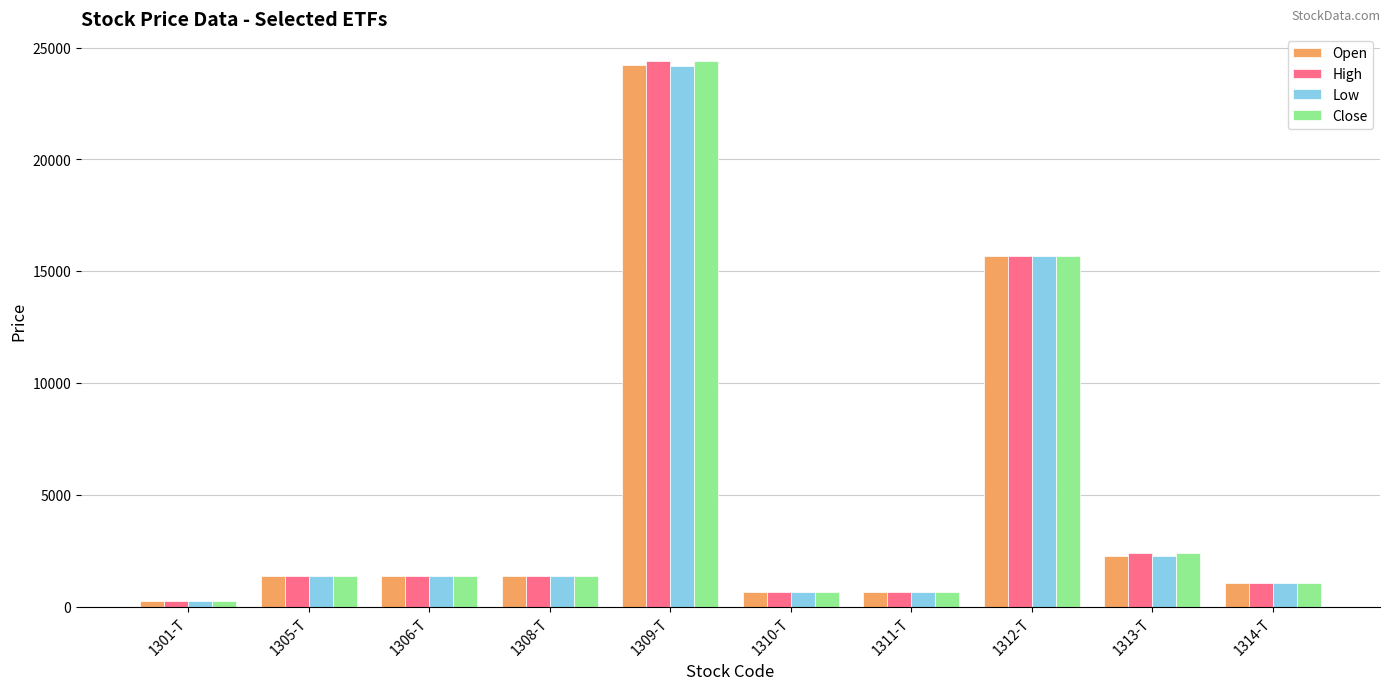

At which category does the chart reach its minimum across all series?

1301-T